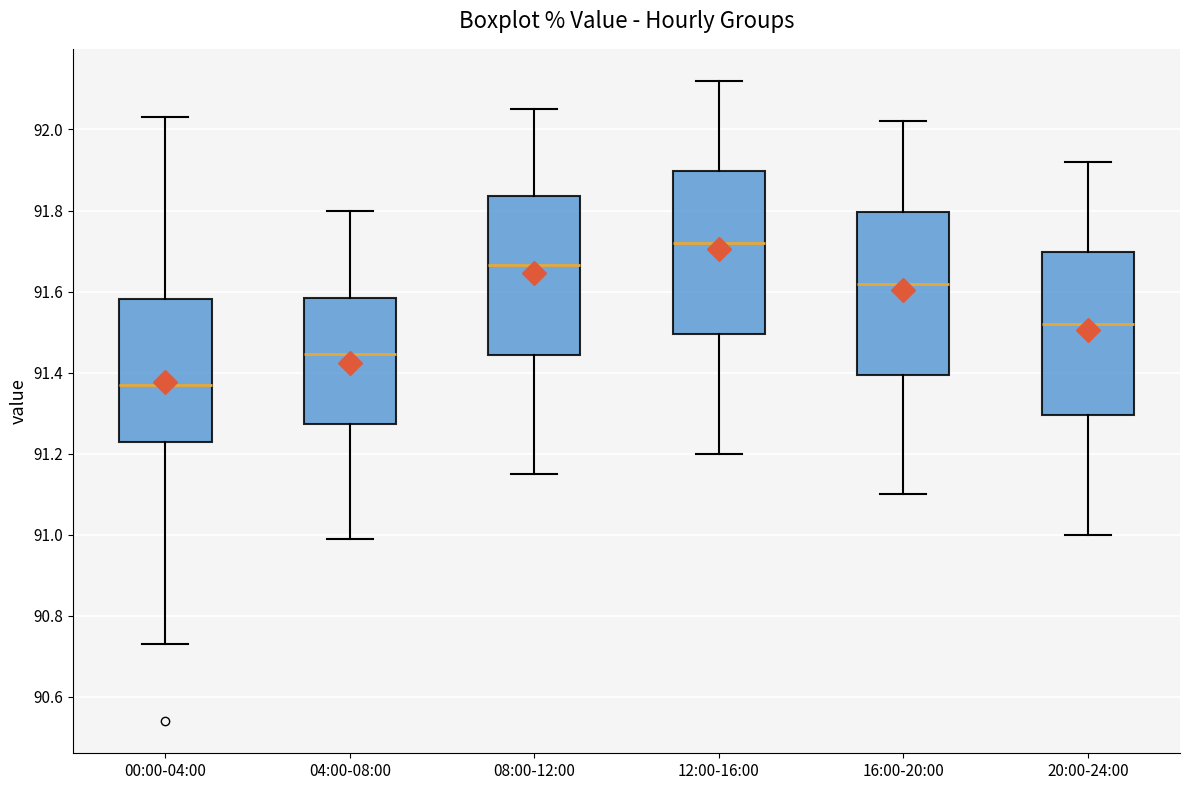

Reading left to right, transcribe this box plot: for each box, give where its median line is, the range the box spans, and where its two whiskers end, as read against the y-axis. The values are not printed on the chart, so give them approximately, as read against the axis.

00:00-04:00: median 91.38, box 91.24 to 91.58, whiskers 90.74 to 92.04
04:00-08:00: median 91.44, box 91.28 to 91.58, whiskers 91.00 to 91.80
08:00-12:00: median 91.66, box 91.44 to 91.84, whiskers 91.16 to 92.06
12:00-16:00: median 91.72, box 91.50 to 91.90, whiskers 91.20 to 92.12
16:00-20:00: median 91.62, box 91.40 to 91.80, whiskers 91.10 to 92.02
20:00-24:00: median 91.52, box 91.30 to 91.70, whiskers 91.00 to 91.92